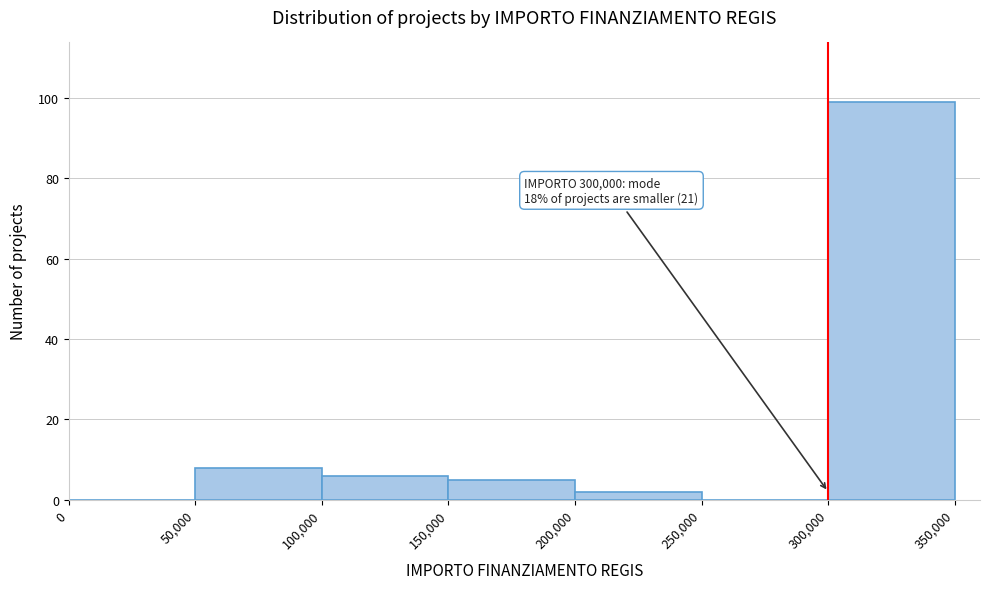

Which range on the x-axis has the tallest bar?

300,000 to 350,000